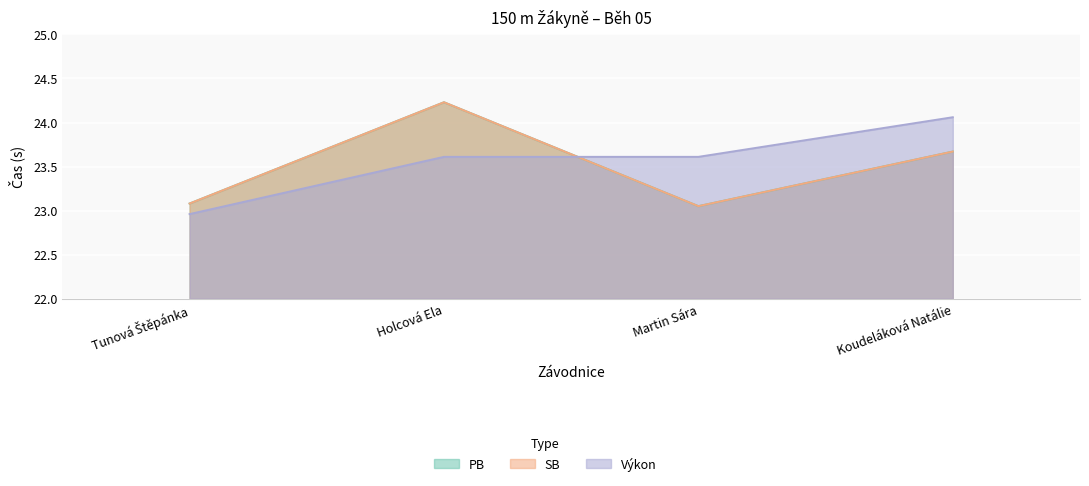

How many data points does each series have?

4